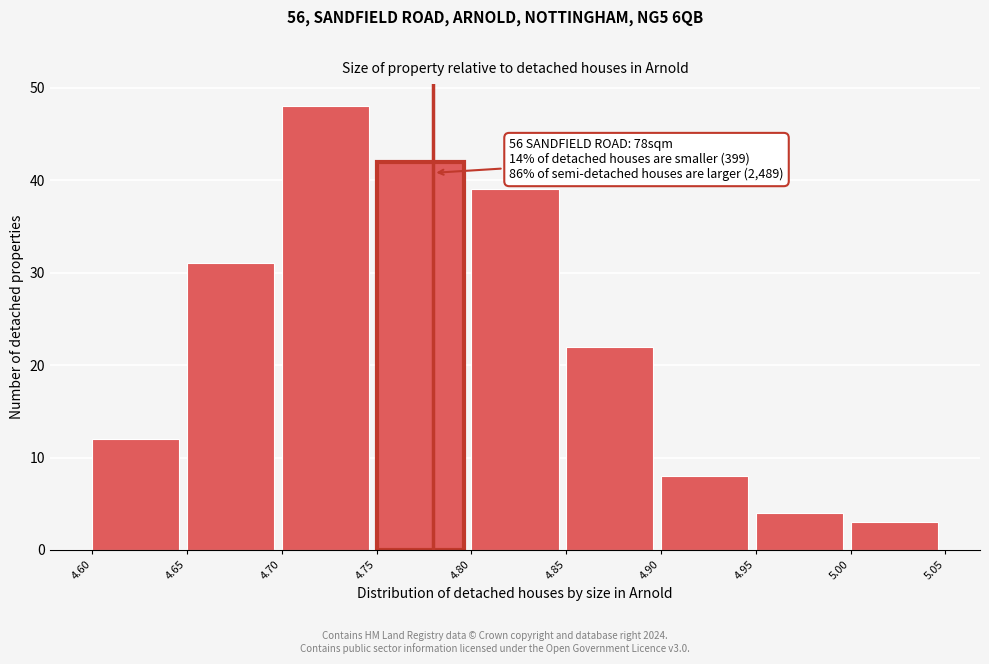

Which range on the x-axis has the tallest bar?

4.70 to 4.75